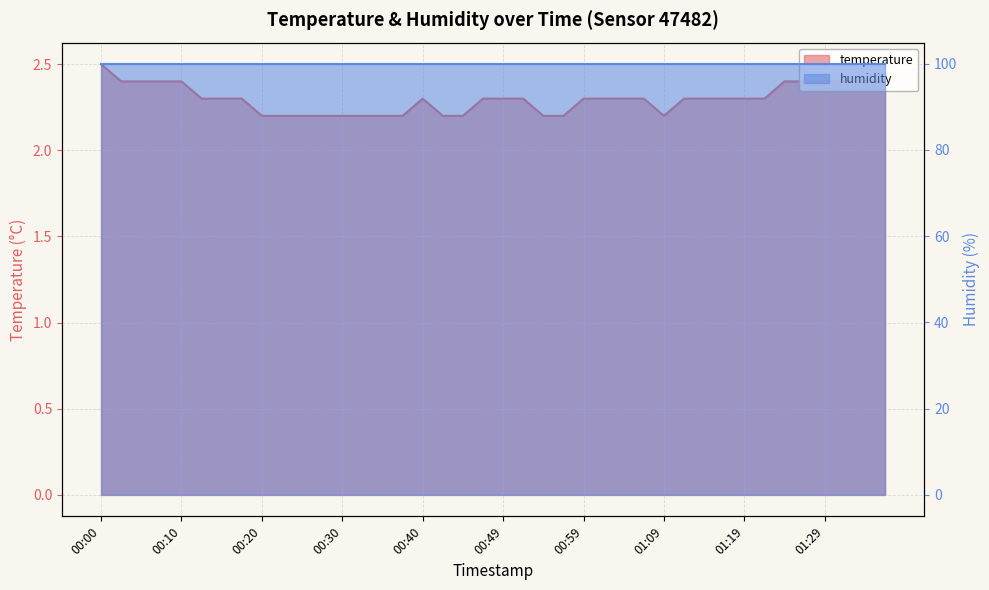

Reading left to right, list all the values displayed in this chart.

00:00=2.5	00:03=2.4	00:05=2.4	00:08=2.4	00:10=2.4	00:12=2.3	00:15=2.3	00:17=2.3	00:20=2.2	00:22=2.2	00:25=2.2	00:27=2.2	00:30=2.2	00:32=2.2	00:35=2.2	00:37=2.2	00:40=2.3	00:42=2.2	00:45=2.2	00:47=2.3	00:49=2.3	00:52=2.3	00:54=2.2	00:57=2.2	00:59=2.3	01:02=2.3	01:04=2.3	01:07=2.3	01:09=2.2	01:12=2.3	01:14=2.3	01:17=2.3	01:19=2.3	01:21=2.3	01:24=2.4	01:26=2.4	01:29=2.4	01:31=2.4	01:34=2.4	01:36=2.4